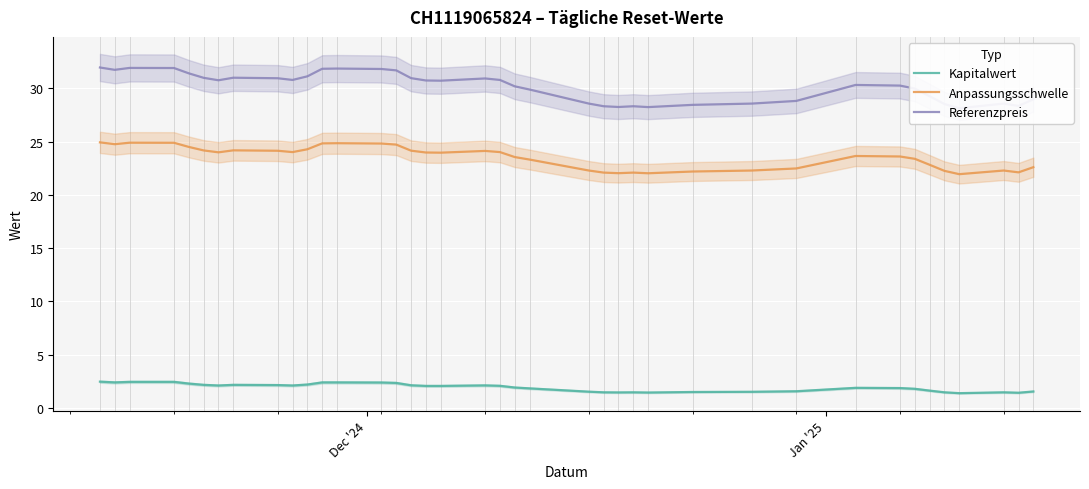

What is the maximum value for Kapitalwert?

2.5